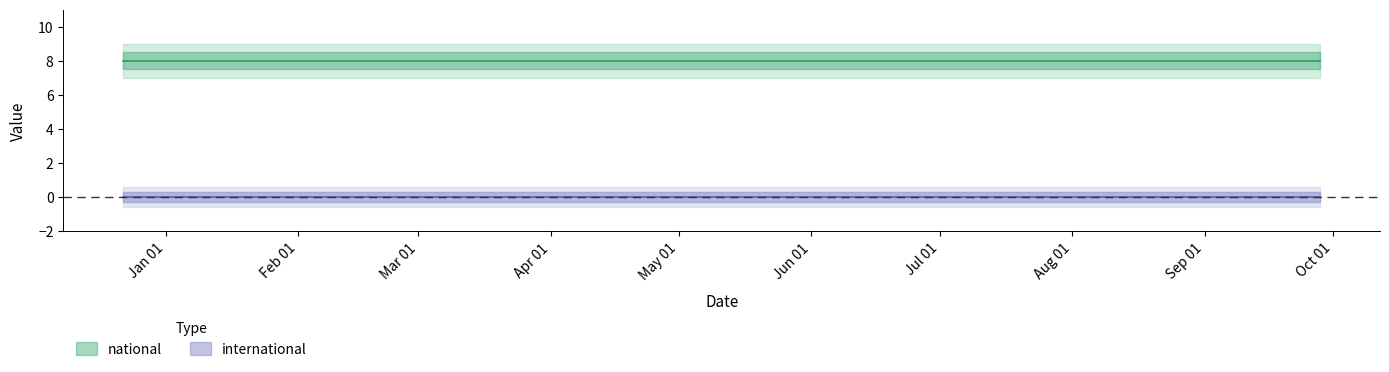

Rank the series by their maximum value, from highest to lowest.

national, international